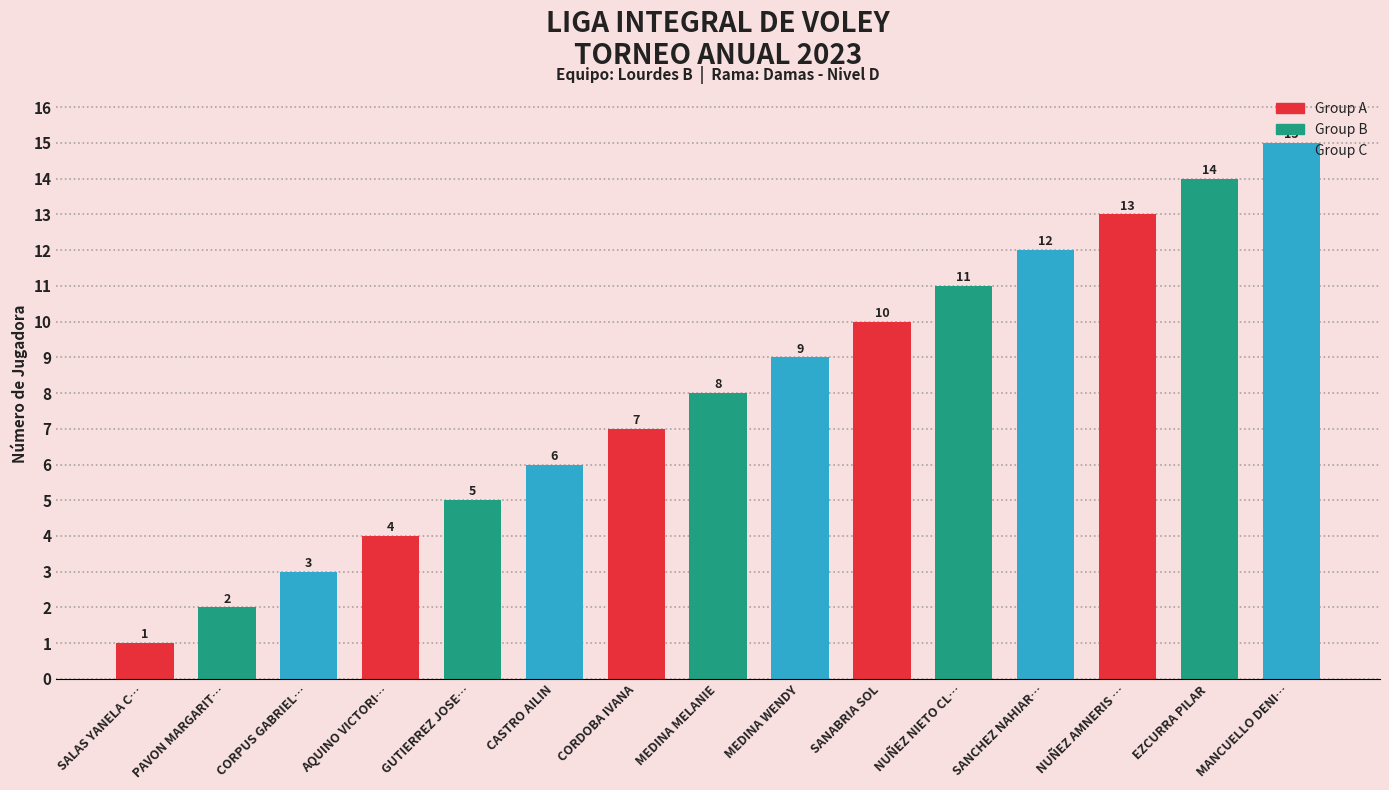

What is the value of the 15th bar from the left?

15